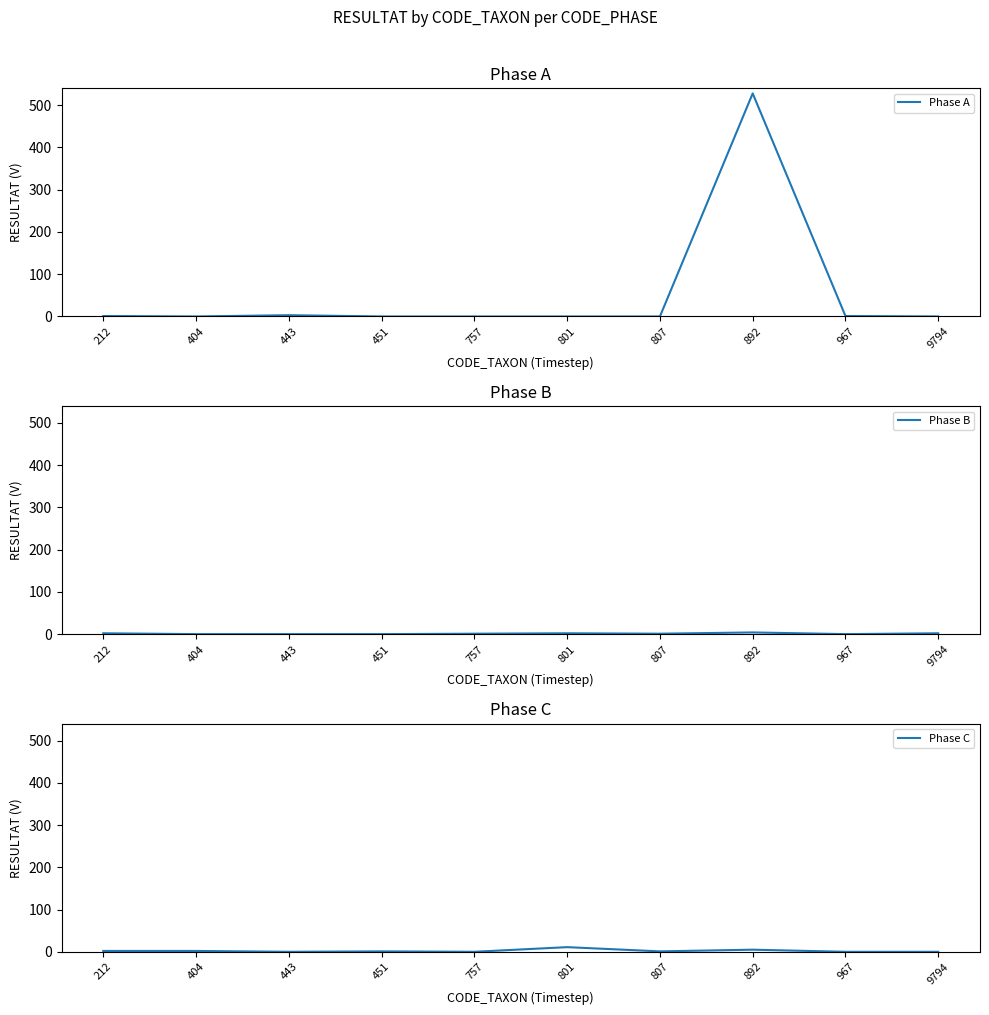

Is it true that Phase B equals -1 at 451?

False